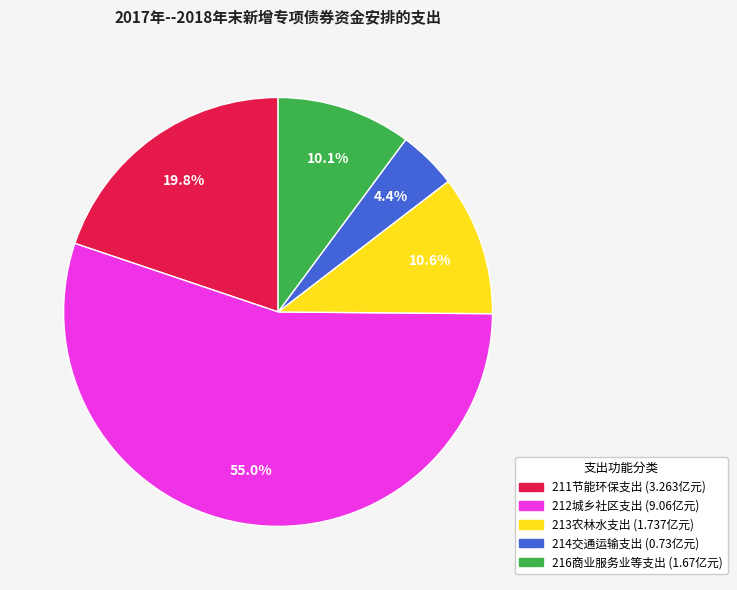

What is the smallest slice in the pie chart?

214交通运输支出